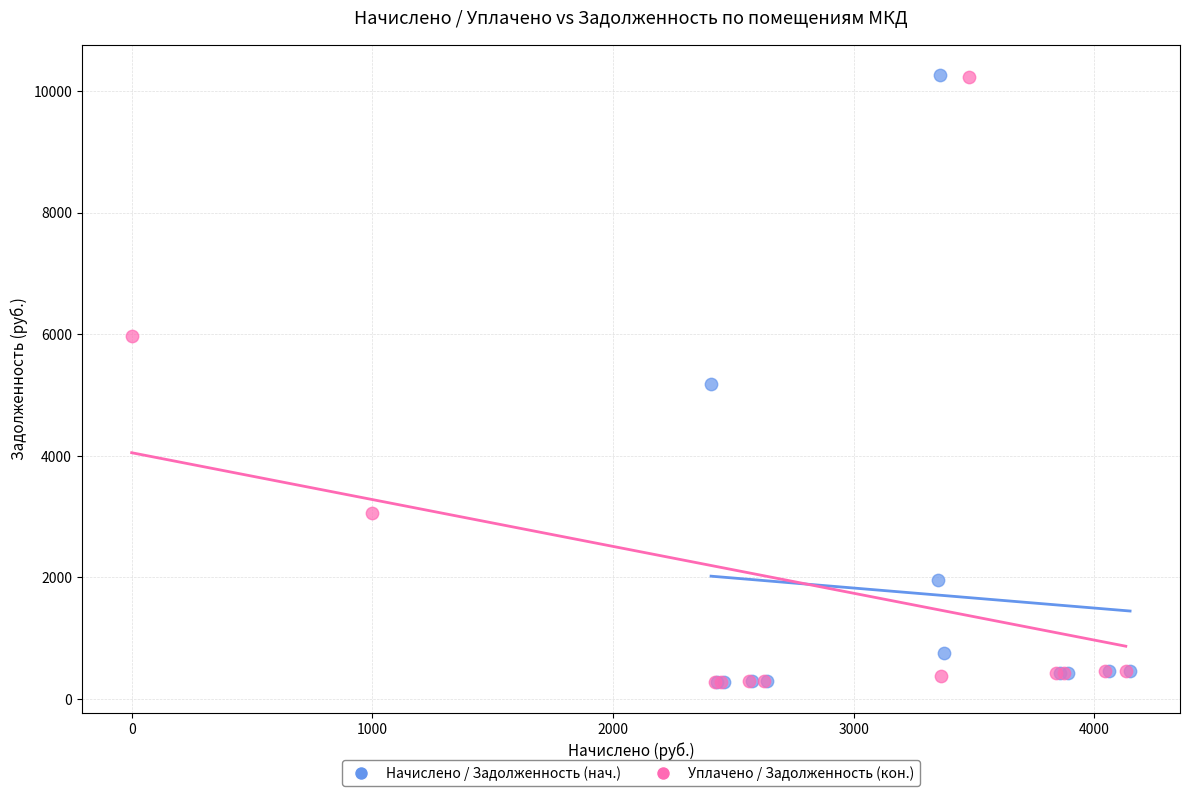

What are all the series names shown in the legend?

Начислено / Задолженность (нач.), Уплачено / Задолженность (кон.)